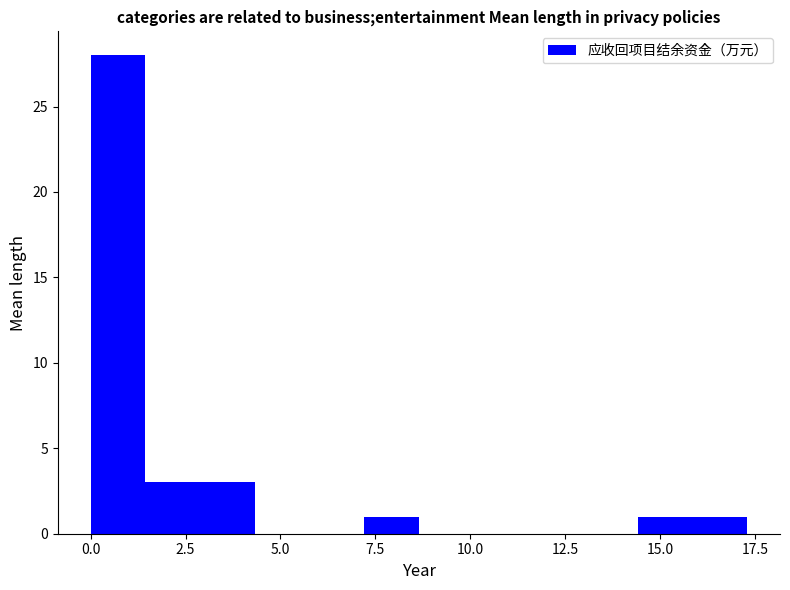

Around what value on the x-axis is the tallest bar? Give the approximate position of its centre, as read against the axis.

0.5